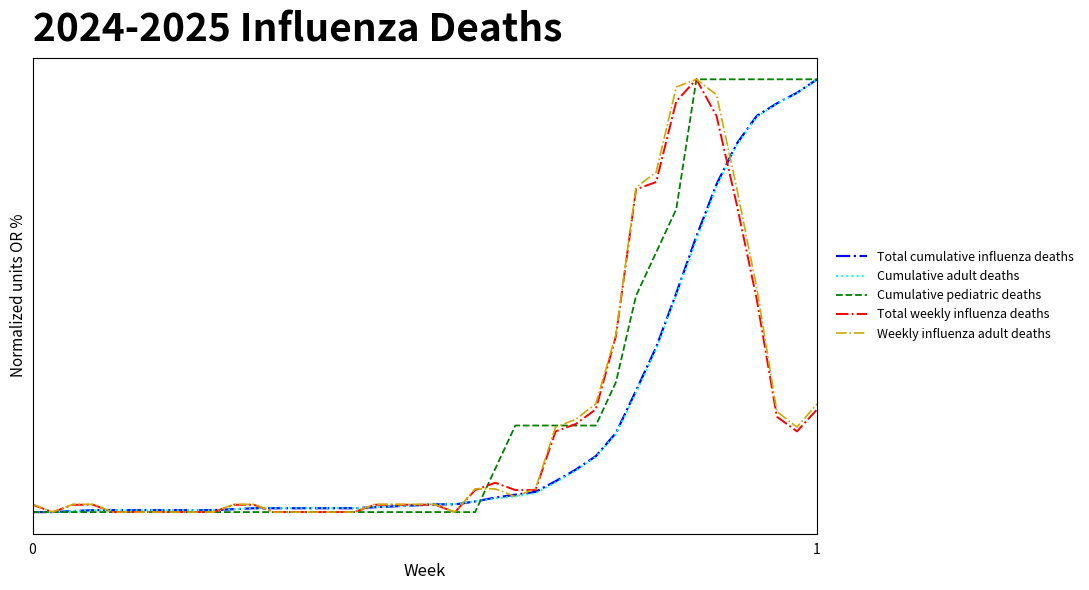

Which series has the largest range (max minus min)?

Total cumulative influenza deaths